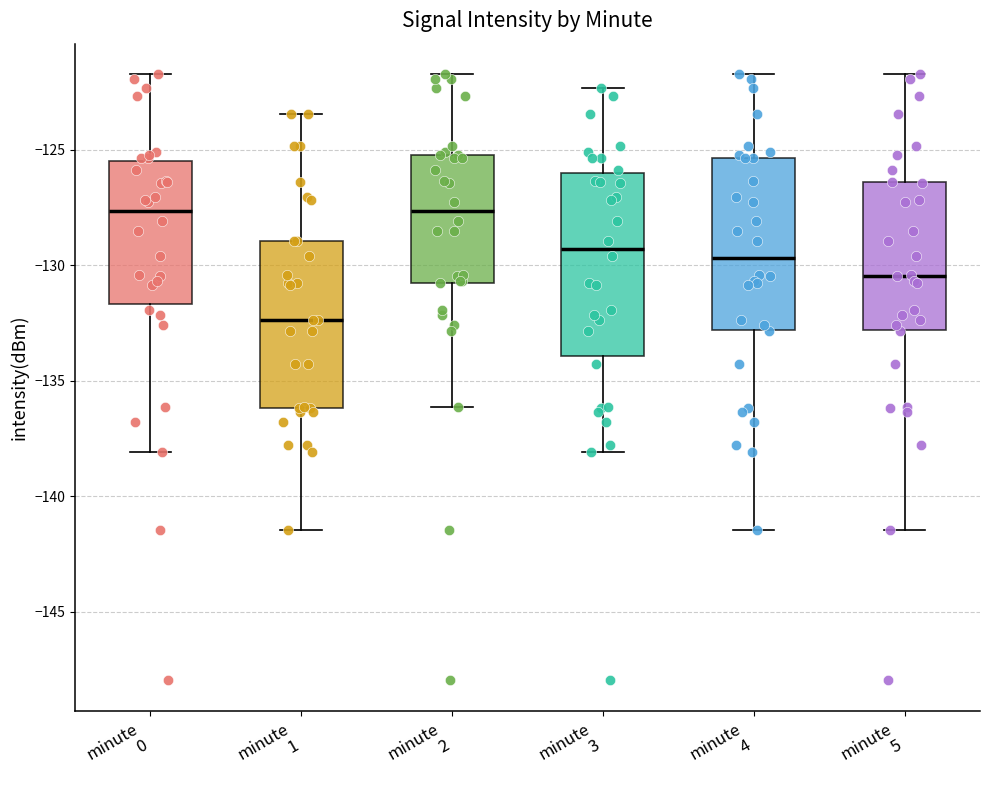

Reading left to right, transcribe this box plot: for each box, give where its median line is, the range the box spans, and where its two whiskers end, as read against the y-axis. The values are not printed on the chart, so give them approximately, as read against the axis.

minute 0: median -127.5, box -131.5 to -125.5, whiskers -138.0 to -121.5
minute 1: median -132.5, box -136.0 to -129.0, whiskers -141.5 to -123.5
minute 2: median -127.5, box -131.0 to -125.0, whiskers -136.0 to -121.5
minute 3: median -129.5, box -134.0 to -126.0, whiskers -138.0 to -122.5
minute 4: median -129.5, box -133.0 to -125.5, whiskers -141.5 to -121.5
minute 5: median -130.5, box -133.0 to -126.5, whiskers -141.5 to -121.5